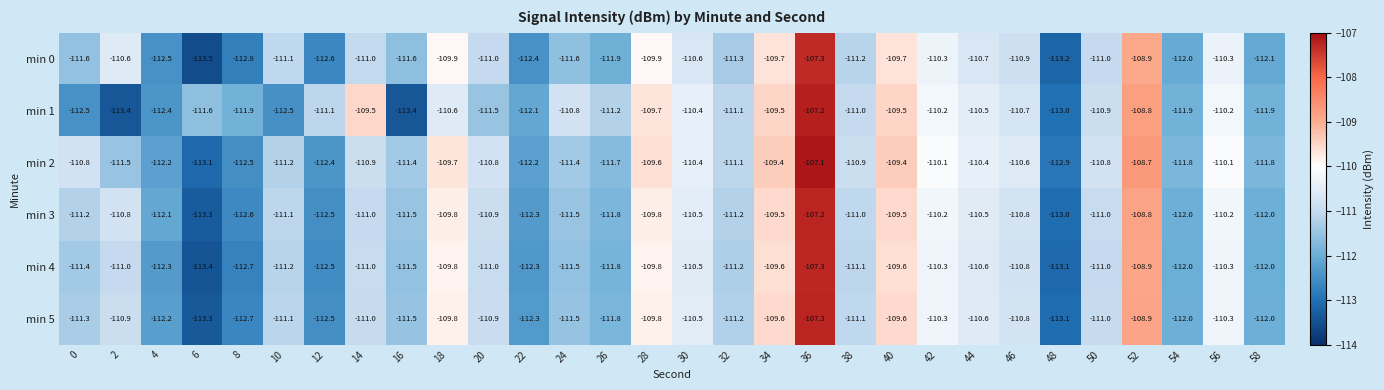

True or false: min 0 has a value of -22.7 at 0.

False